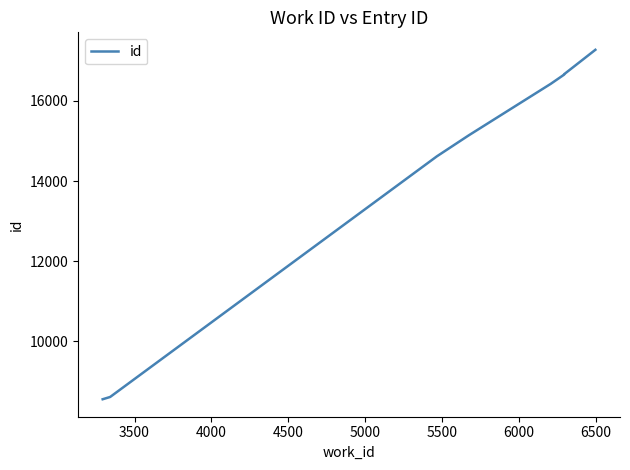

The chart shows a value of 6506 at 6000. True or false?

False